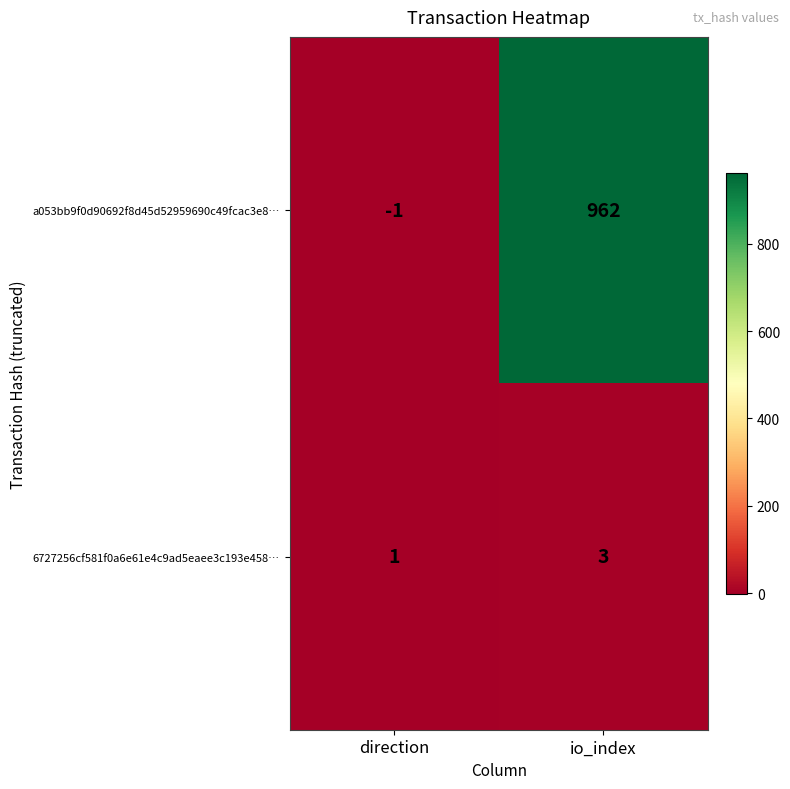

True or false: a053bb9f0d90692f8d45d52959690c49fcac3e8… has a value of -1 at direction.

True